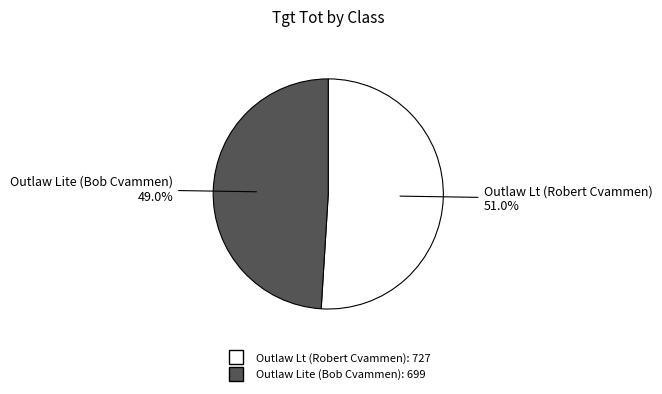

To the nearest percent, what portion does Outlaw Lt (Robert Cvammen) represent?

51%